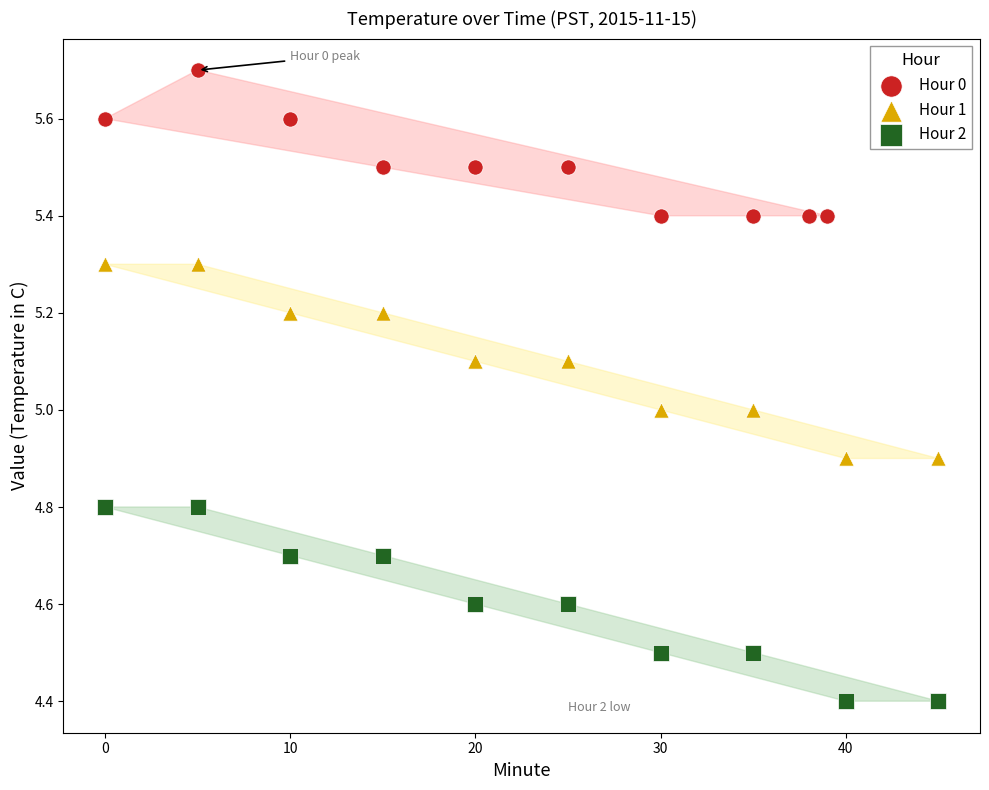

Which series contains the highest Y value?

Hour 0